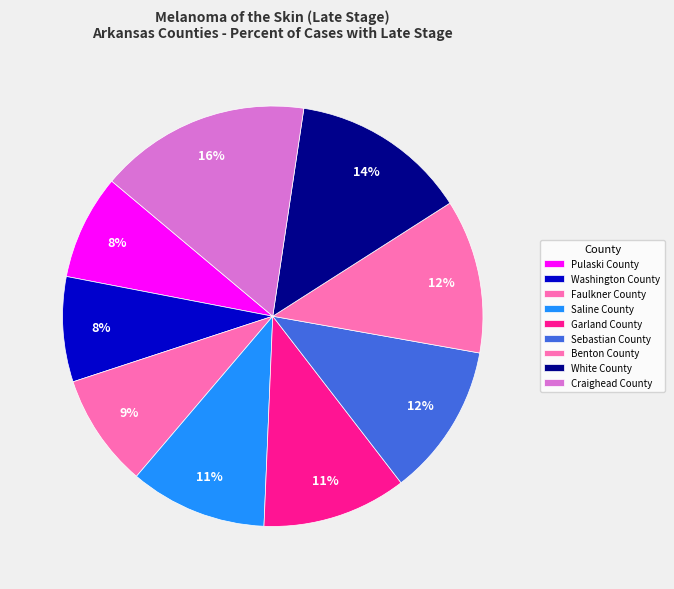

To the nearest percent, what is the average slice percentage?

11%